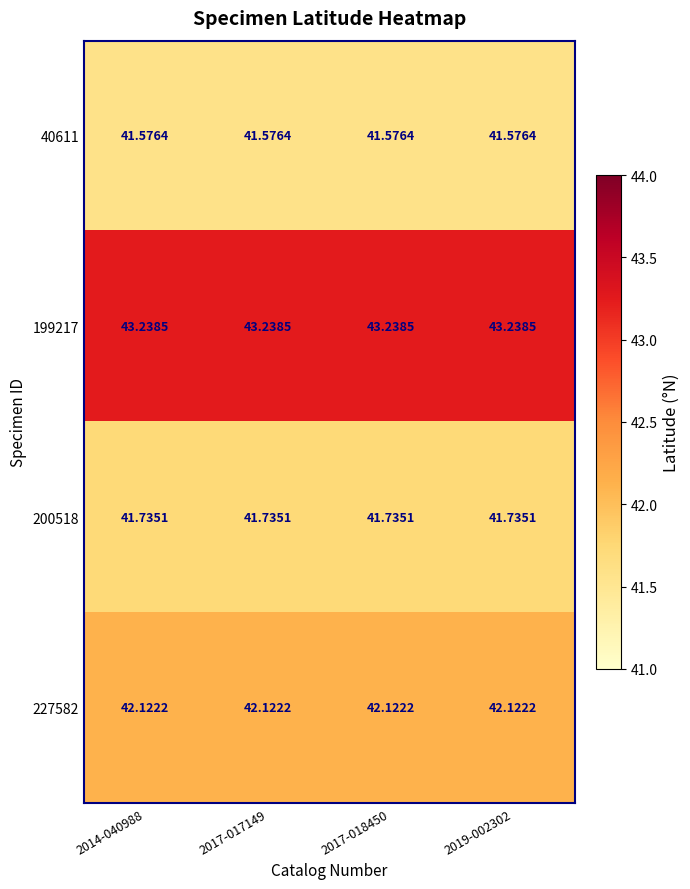

How many distinct data groups are displayed?

4